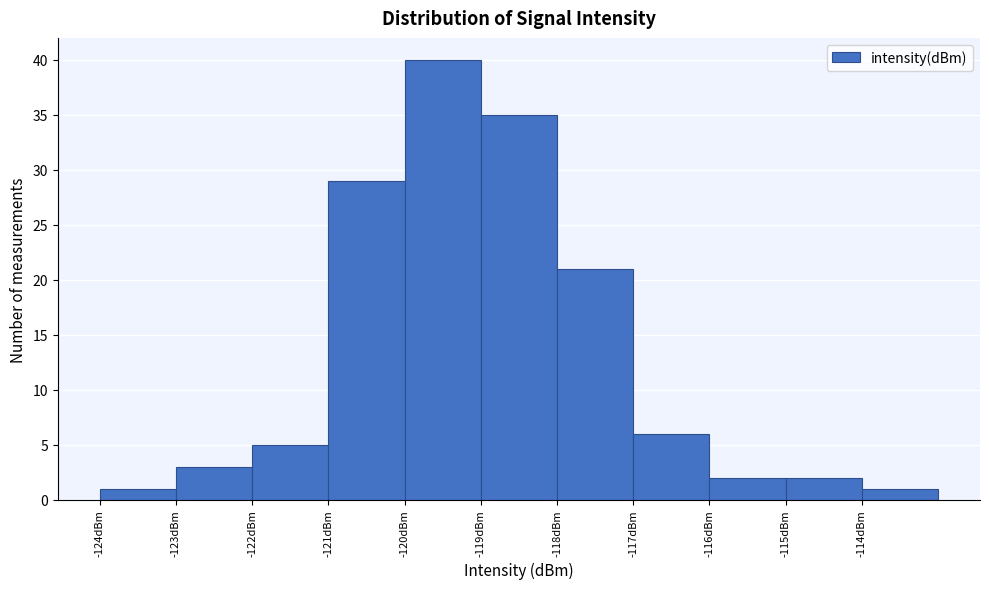

Over which range of the x-axis is the bar tallest?

-120 to -119